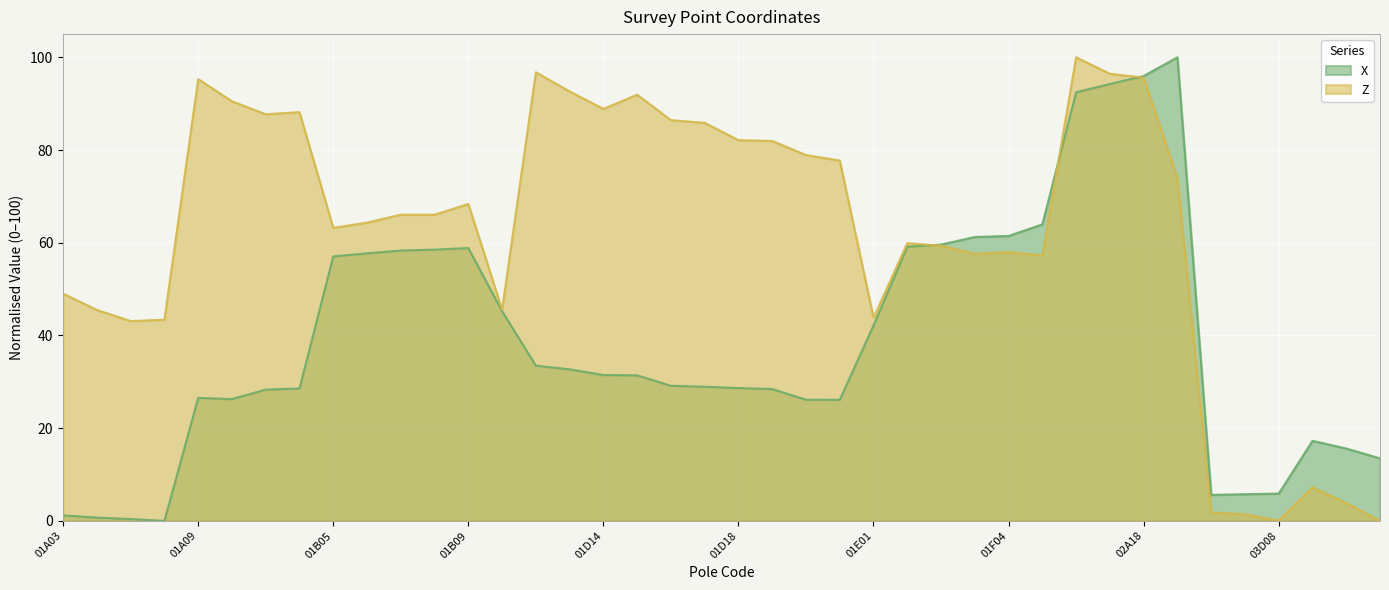

How many series are shown in this chart?

2